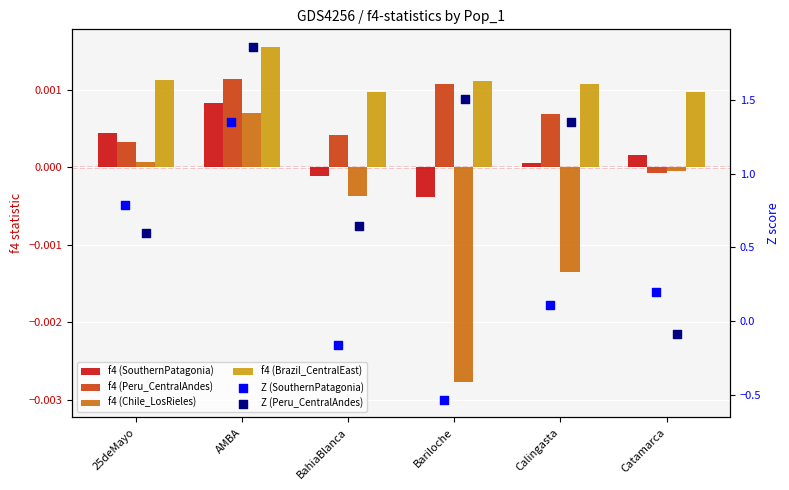

What are all the series names shown in the legend?

f4 (SouthernPatagonia), f4 (Peru_CentralAndes), f4 (Chile_LosRieles), f4 (Brazil_CentralEast), Z (SouthernPatagonia), Z (Peru_CentralAndes)